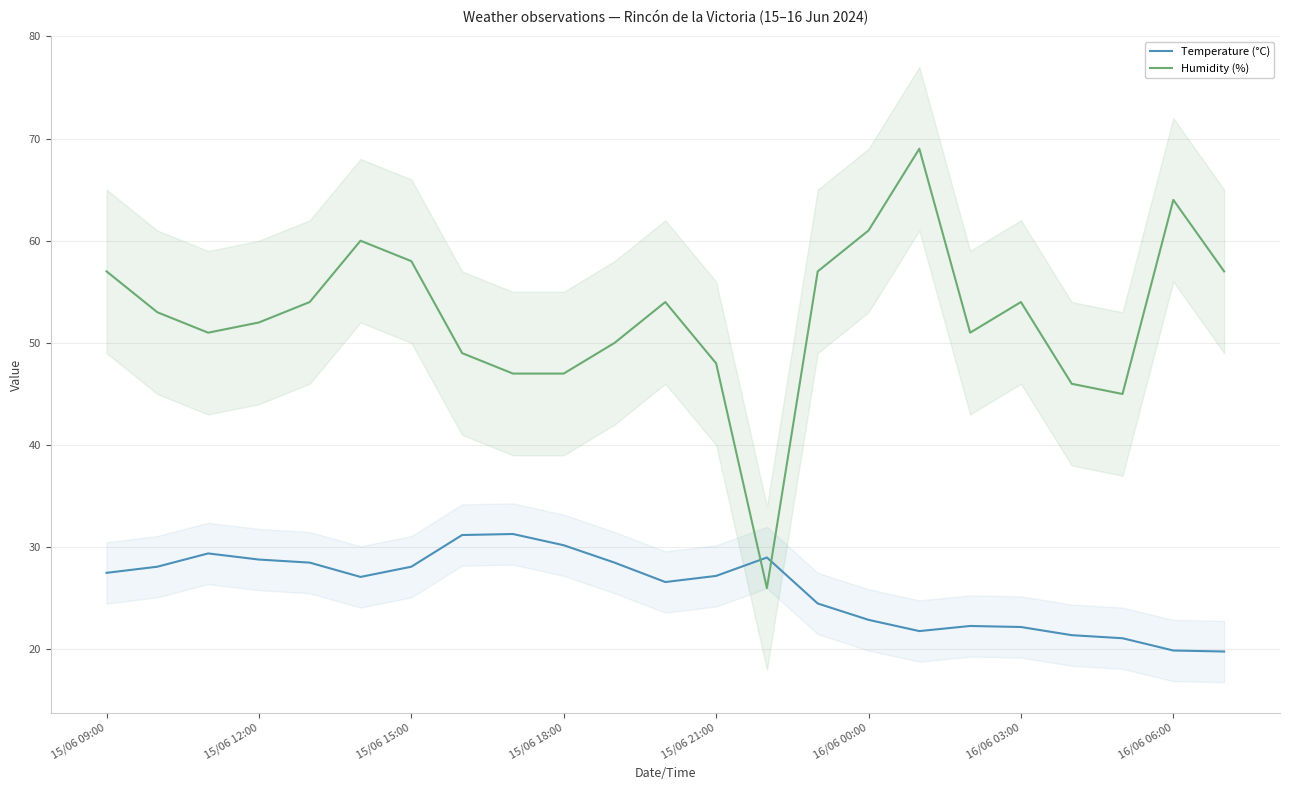

True or false: Temperature (°C) and Humidity (%) intersect in this chart.

True